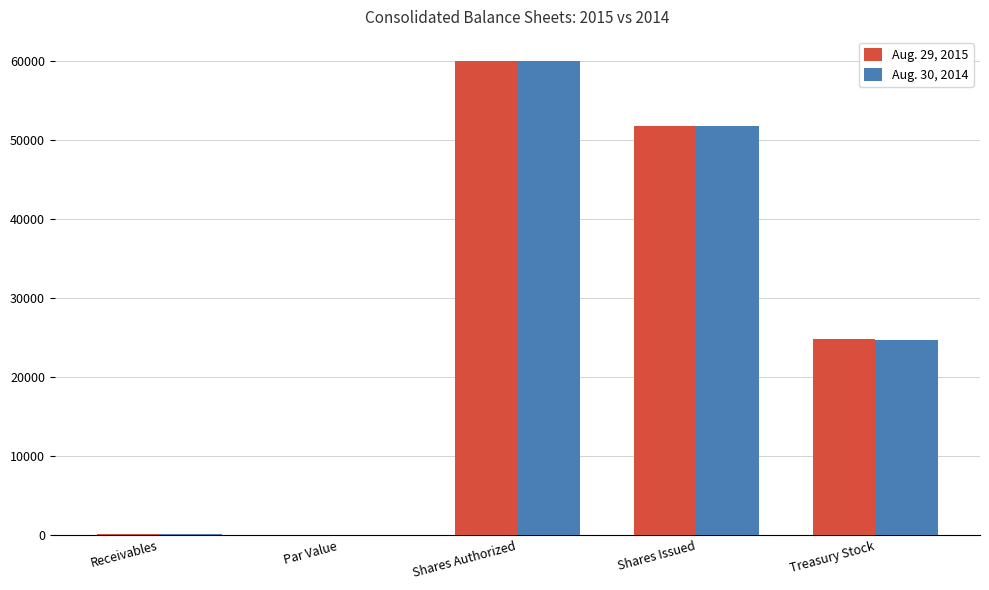

At which label is Aug. 30, 2014 closest to 30000?

Treasury Stock